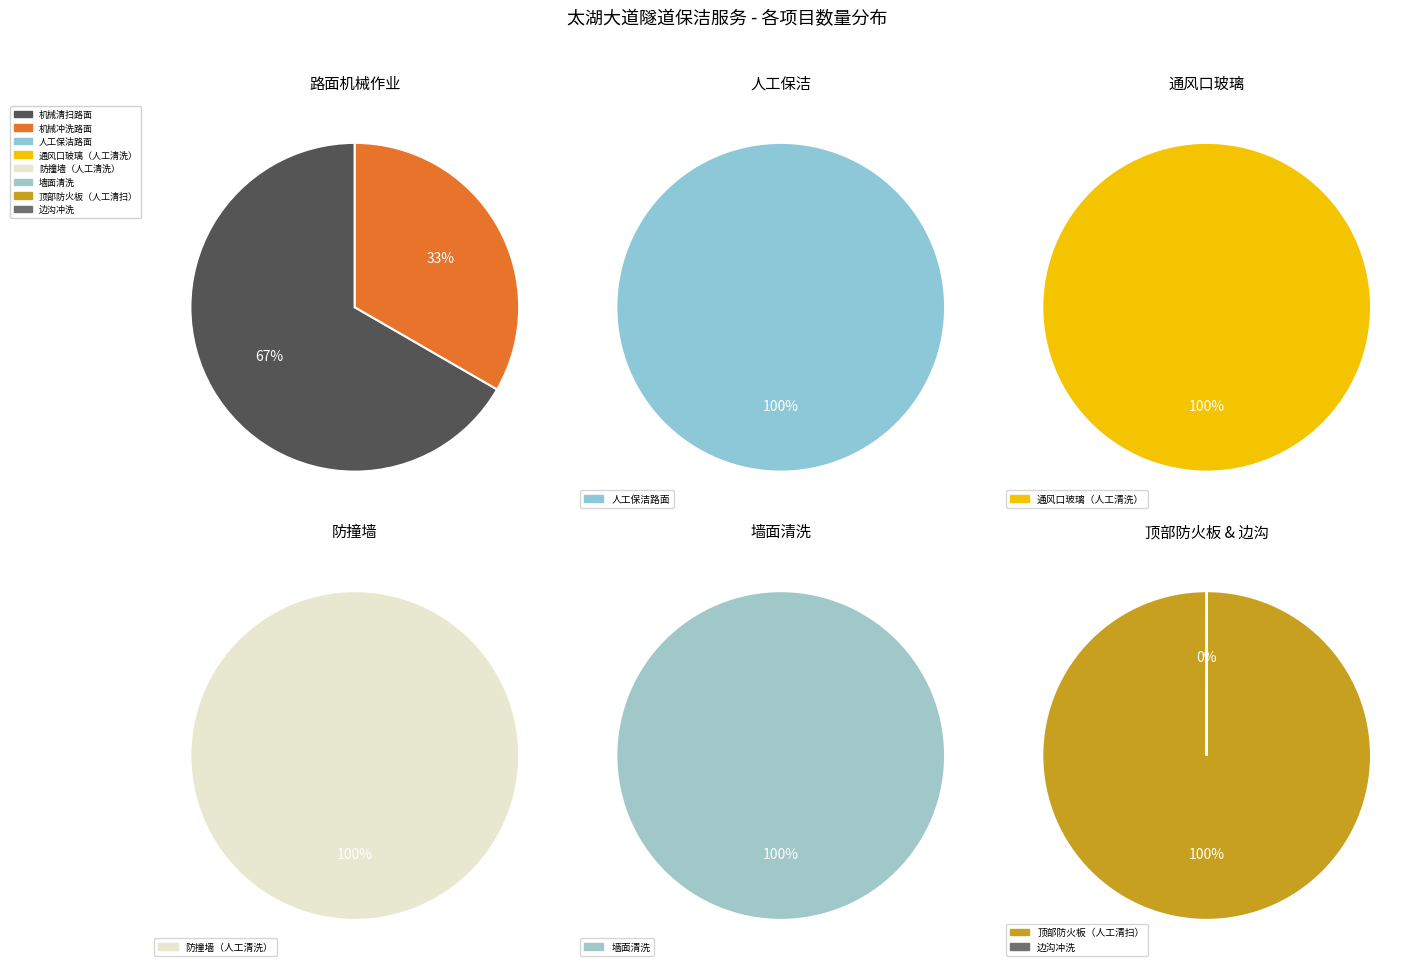

Rank the categories by value from highest to lowest.

顶部防火板（人工清扫）, 墙面清洗, 防撞墙（人工清洗）, 人工保洁路面, 通风口玻璃（人工清洗）, 机械清扫路面, 边沟冲洗, 机械冲洗路面